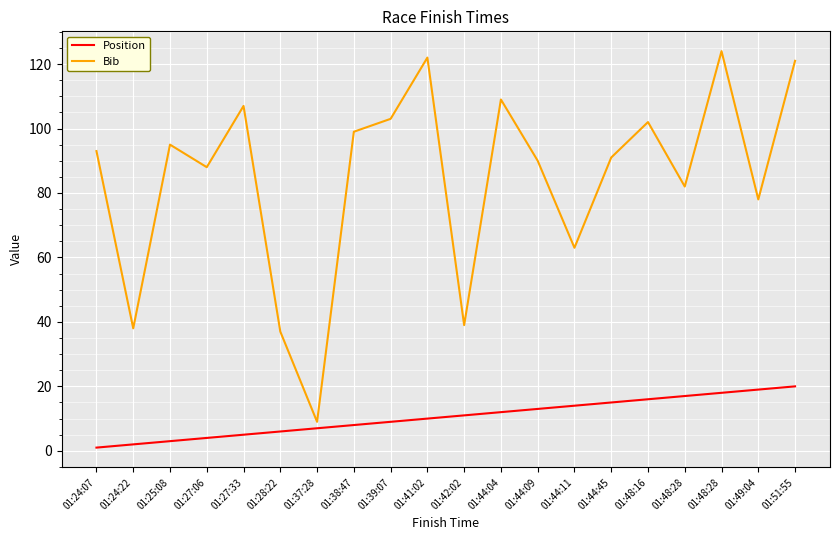

Does the chart display data point markers on the line(s)?

No